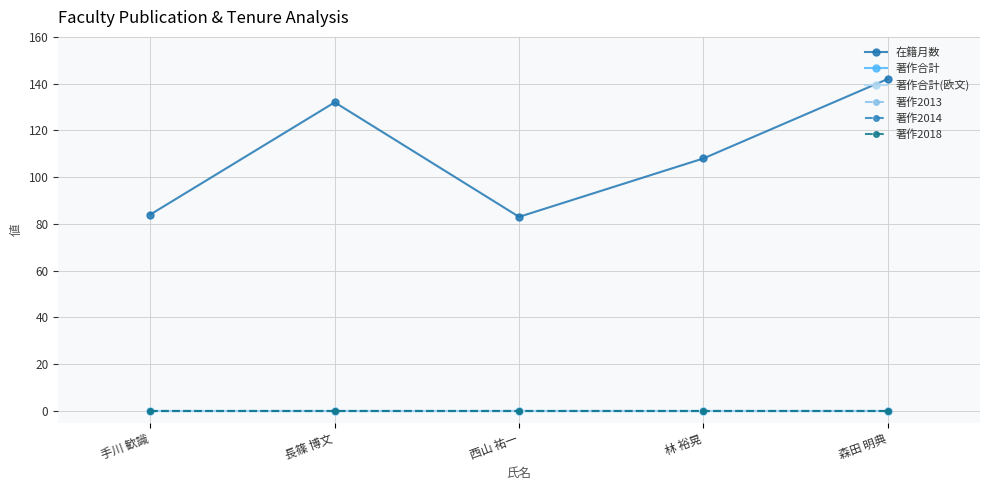

True or false: 著作2018 has more than 2 points higher than both neighbors.

False